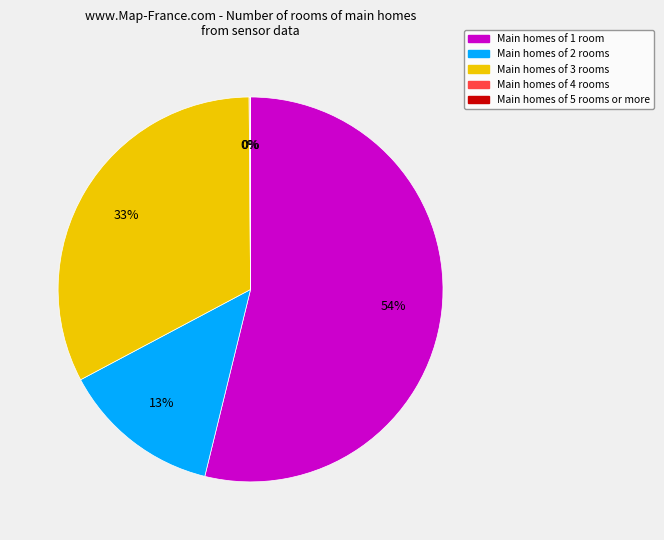

To the nearest percent, what is the average slice percentage?

20%